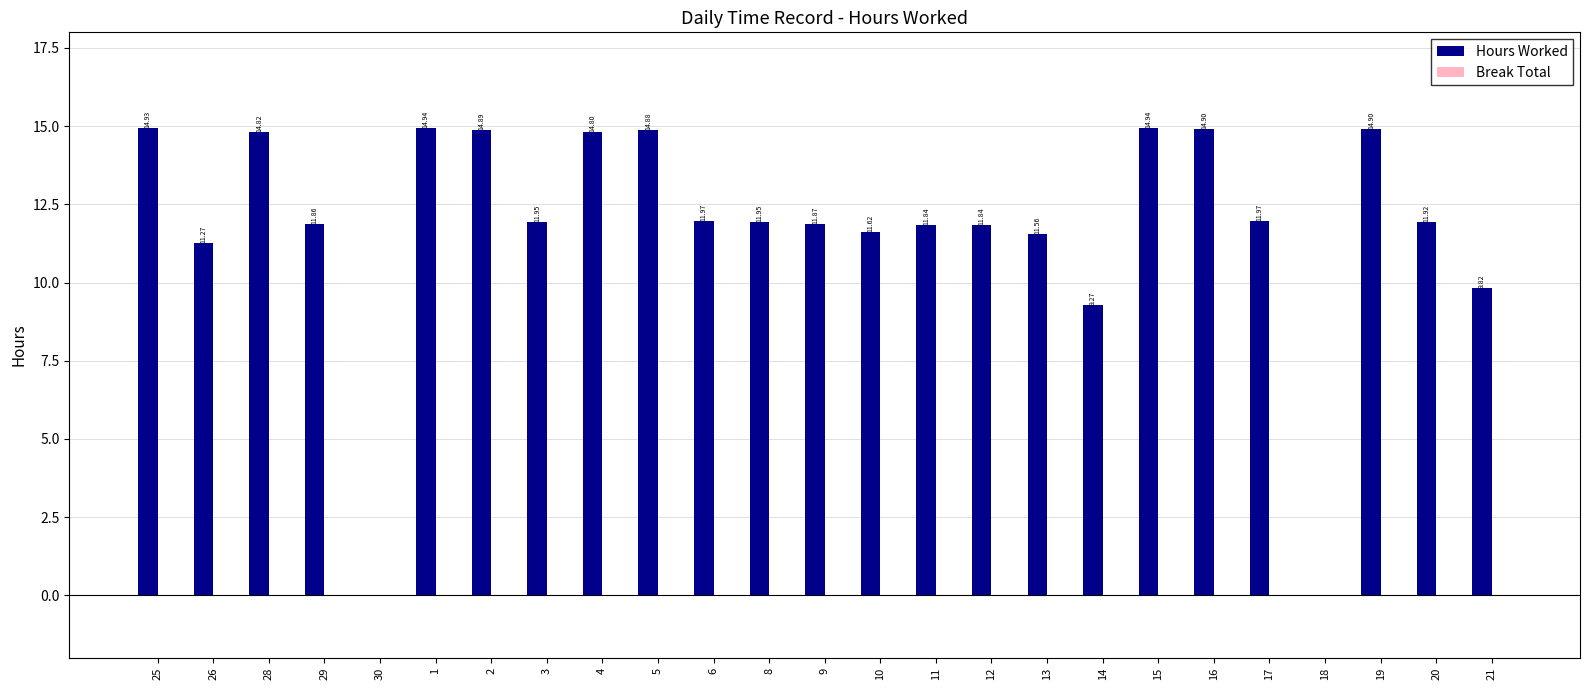

Which has a higher value, 28 or 30?

28